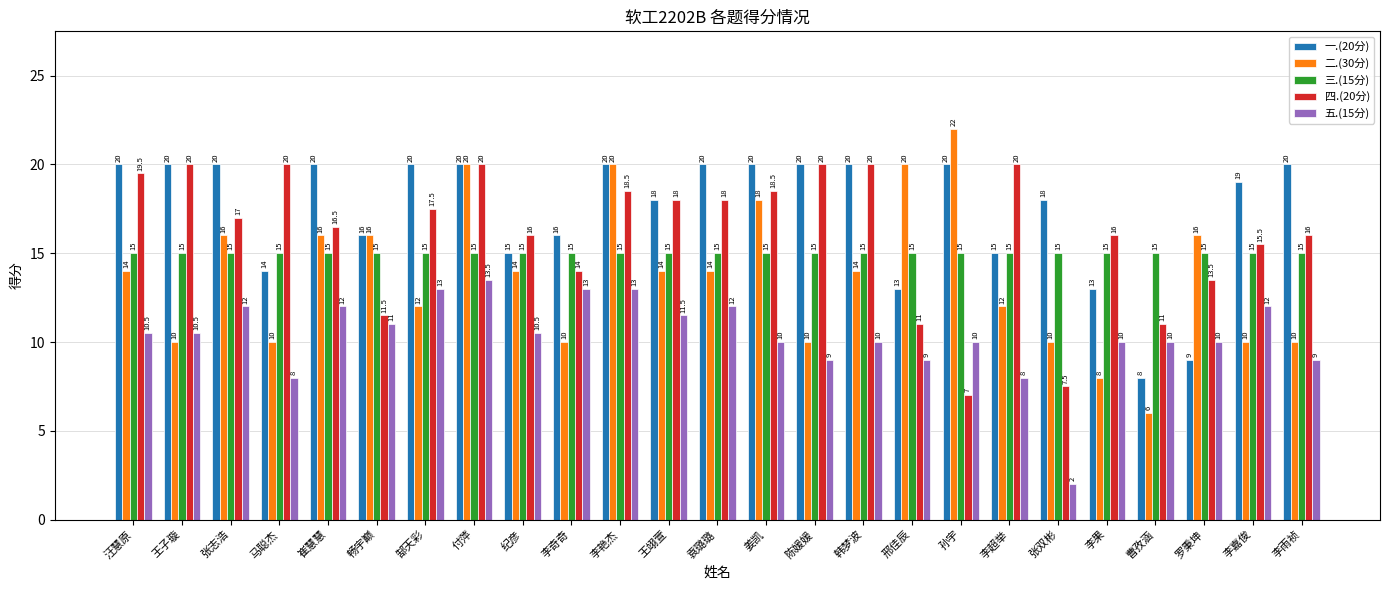

What is the difference between the highest and lowest values at 李奇奇?

6.0